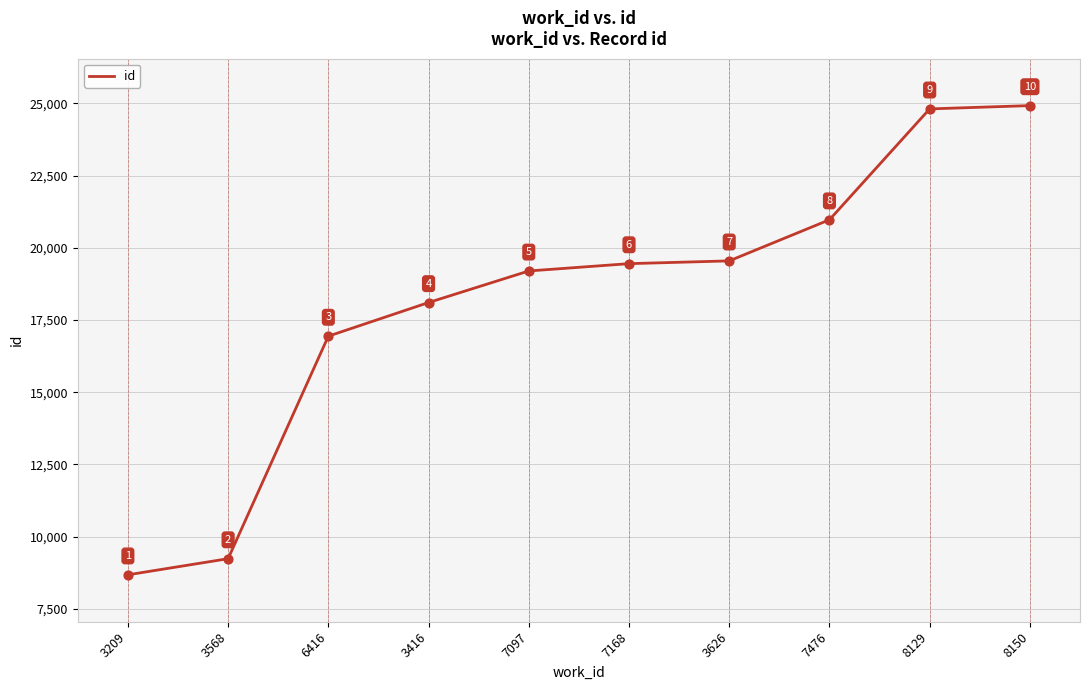

Between 3568 and 7097, which is larger?

7097